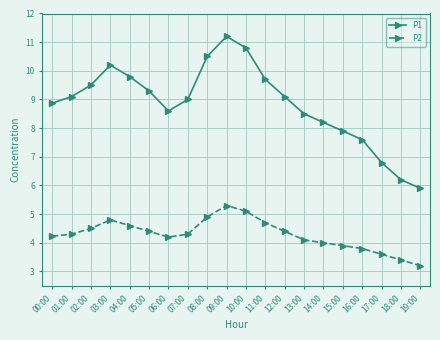

What is the lowest value of the P2 series?

3.2